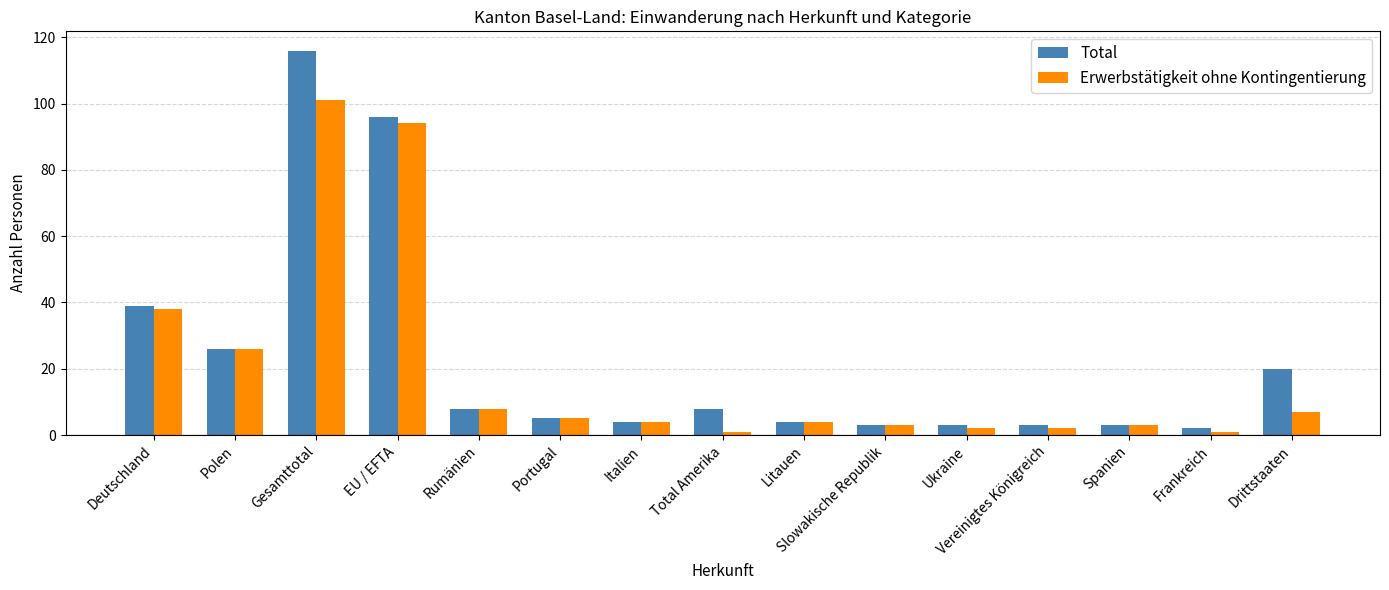

How many data points in Total are less than 5?

7